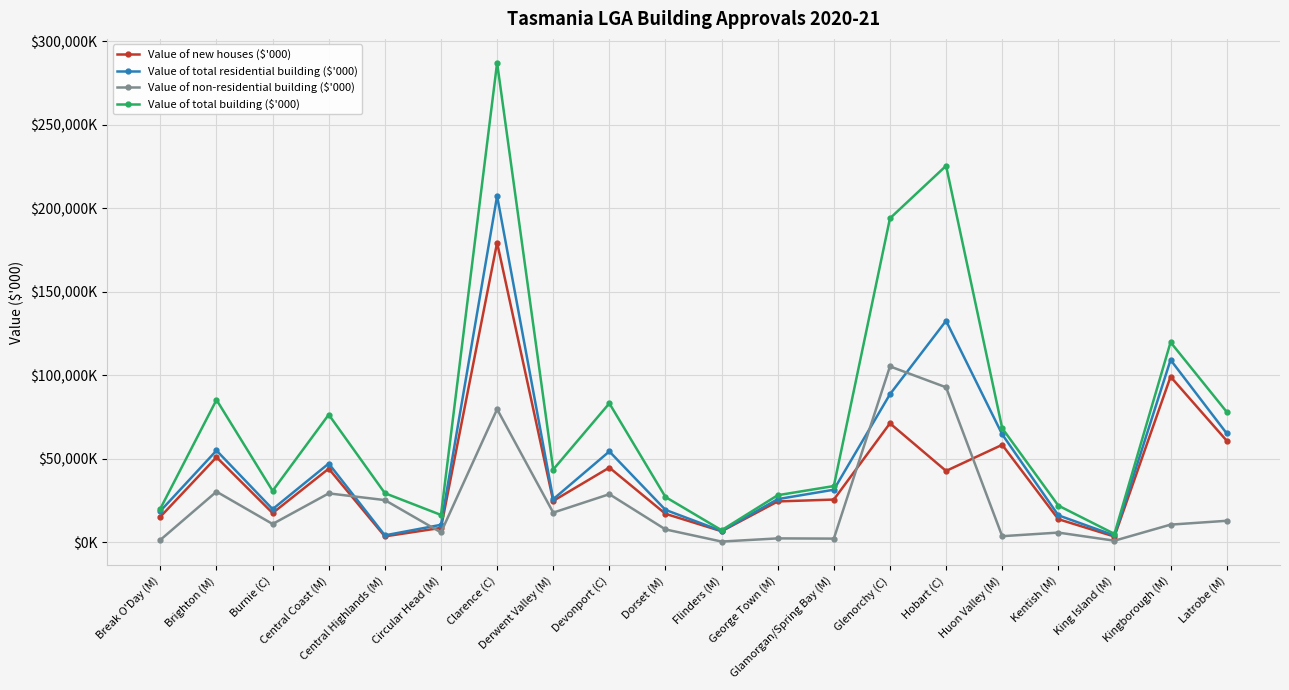

What is the label of the 3rd point from the left?

Burnie (C)